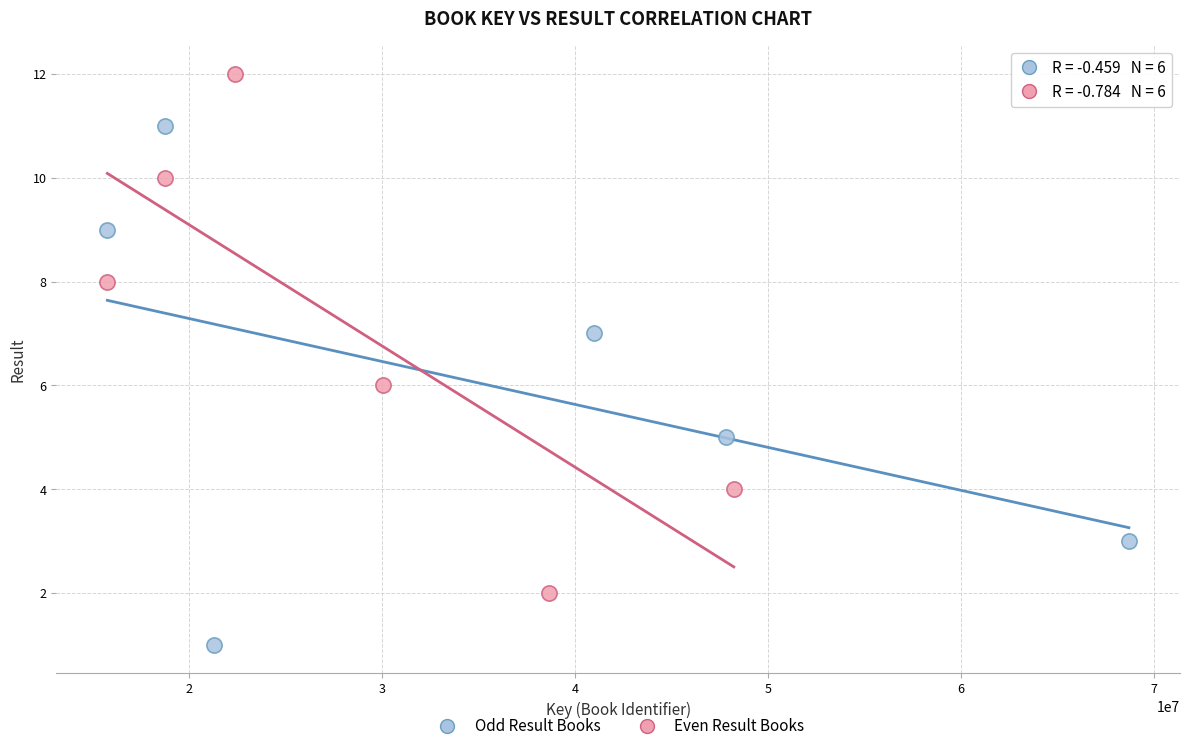

Which series contains the lowest Y value?

Odd Result Books